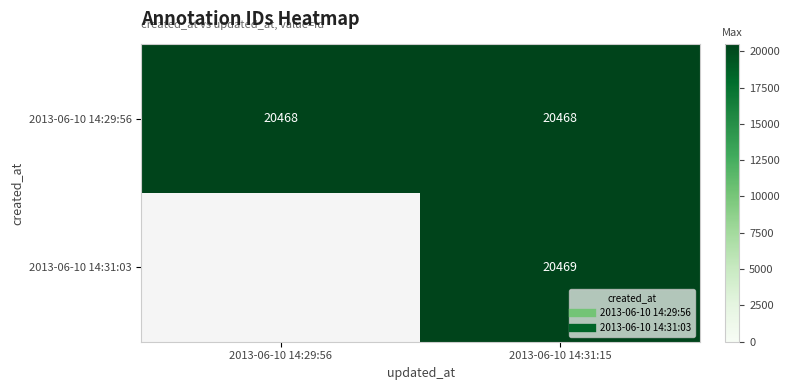

At which label does 2013-06-10 14:29:56 reach its minimum?

2013-06-10 14:29:56